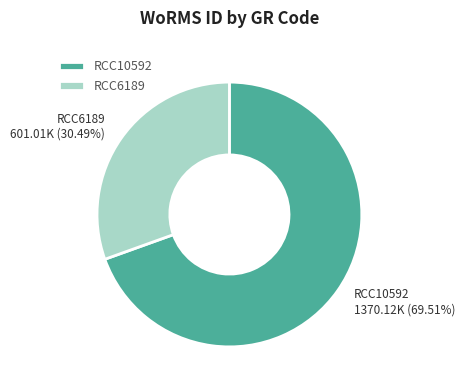

Count the number of slices in the pie.

2